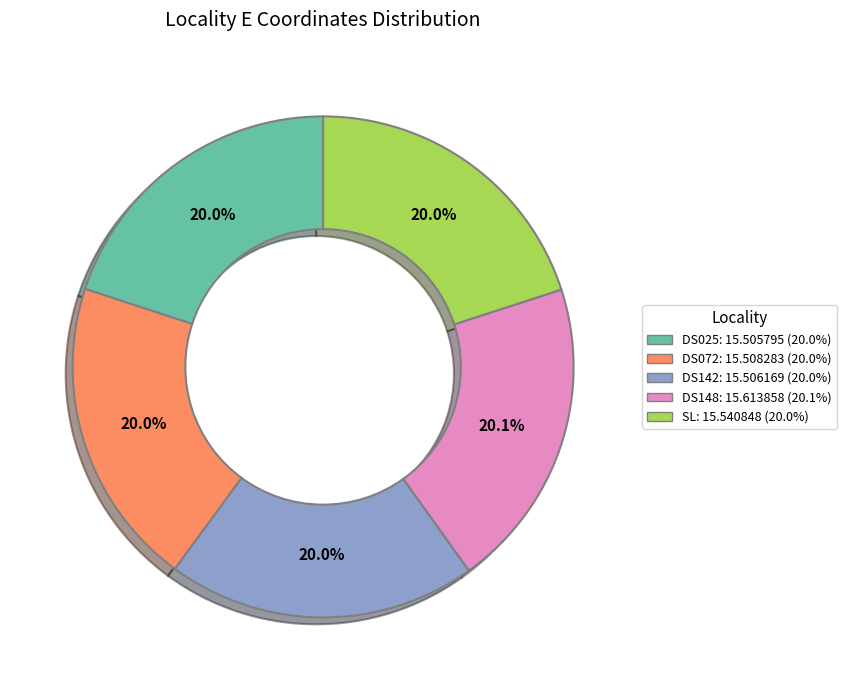

Approximately how many times larger is the value at SL compared to DS148?

1.0